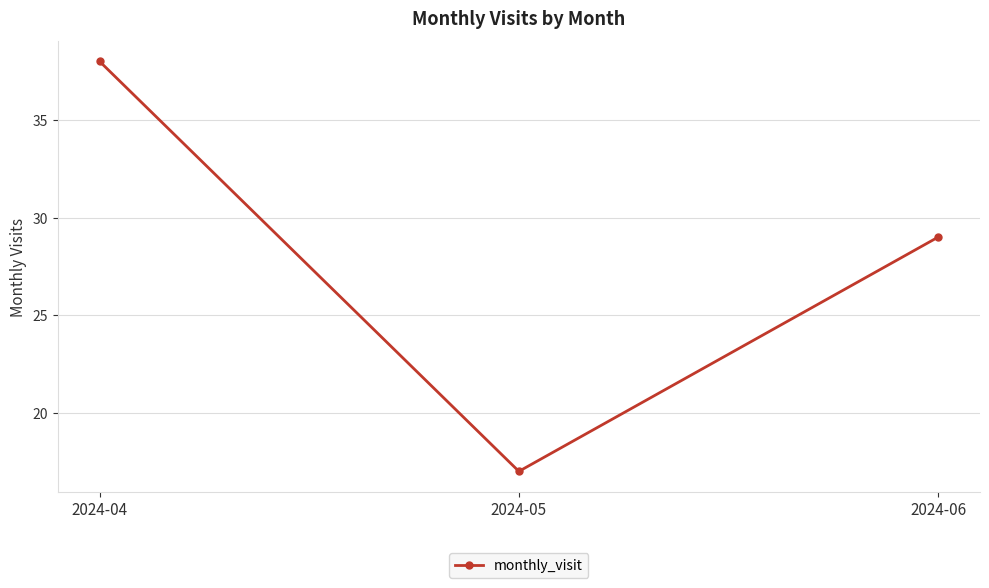

What is the difference between the maximum and minimum values?

21